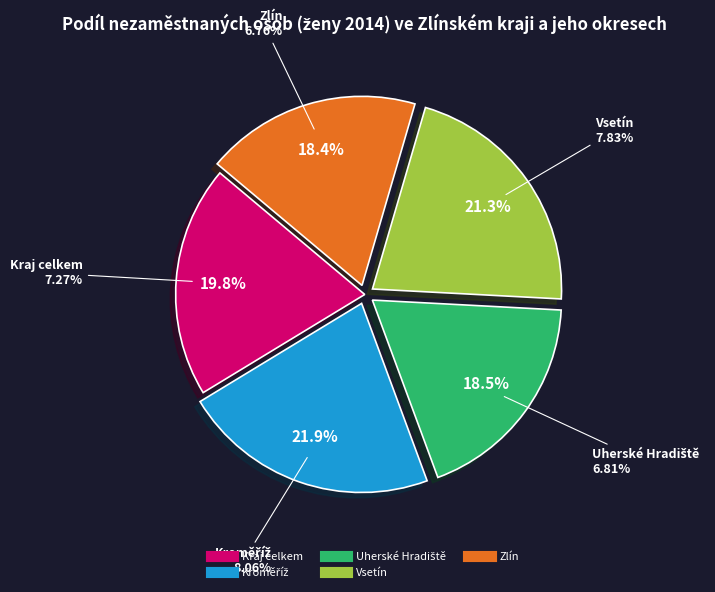

Which has a higher value, Kraj celkem or Zlín?

Kraj celkem